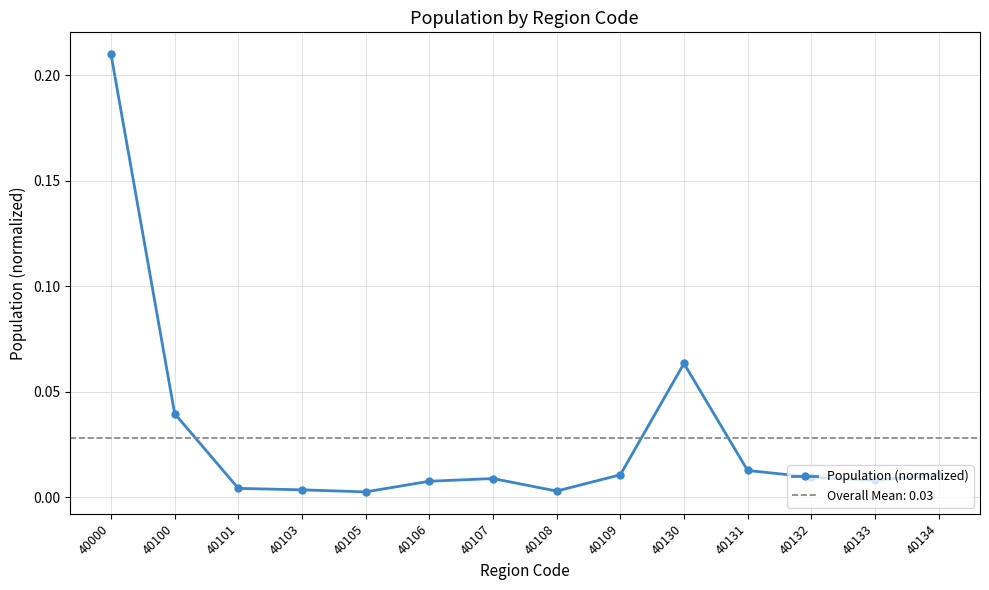

True or false: the data has more than 2 interior local peaks.

False